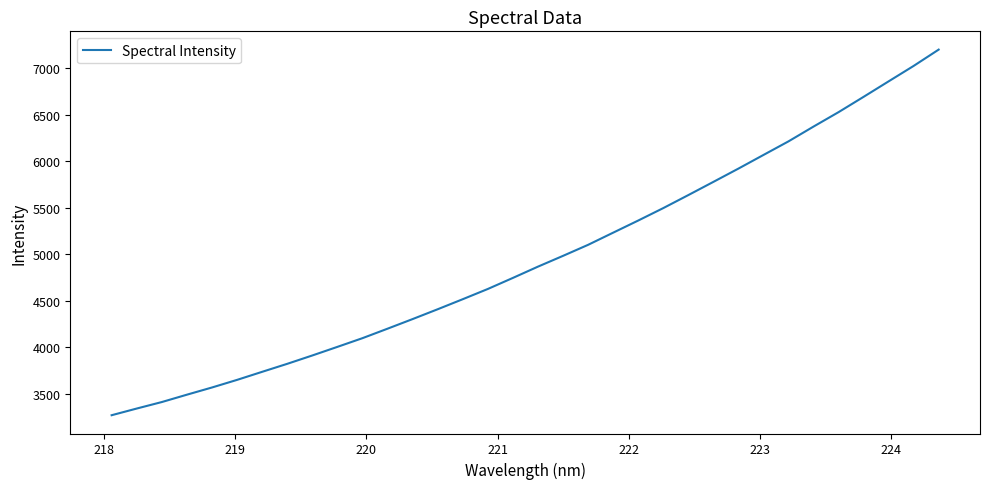

What is the difference between the maximum and minimum values?

3933.3